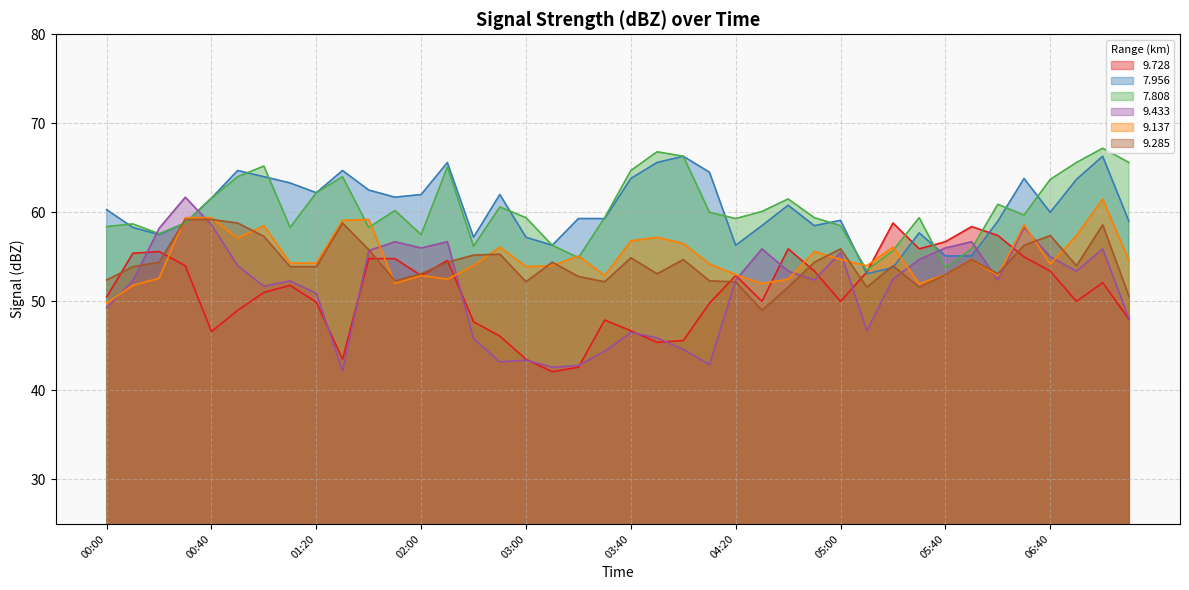

What is the difference between the maximum and second lowest values in the   9.728 series?

16.2